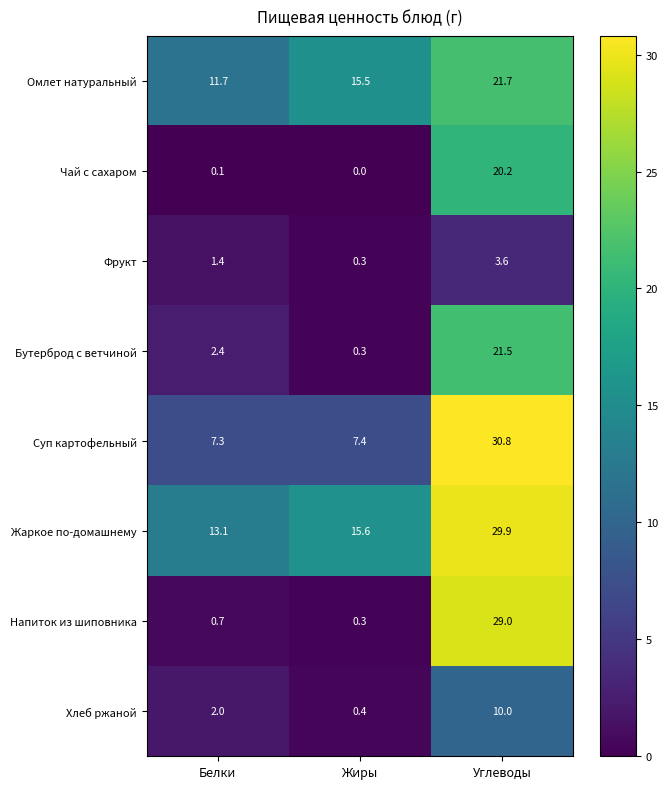

List the series in order of their peak value, lowest first.

Фрукт, Хлеб ржаной, Чай с сахаром, Бутерброд с ветчиной, Омлет натуральный, Напиток из шиповника, Жаркое по-домашнему, Суп картофельный